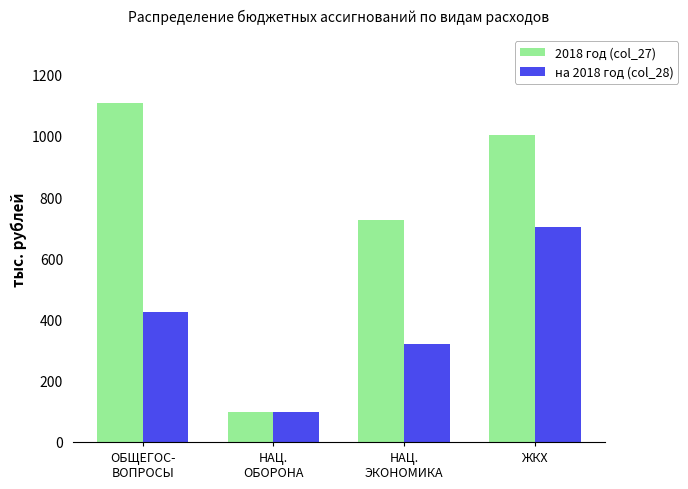

What are all the series names shown in the legend?

2018 год (col_27), на 2018 год (col_28)